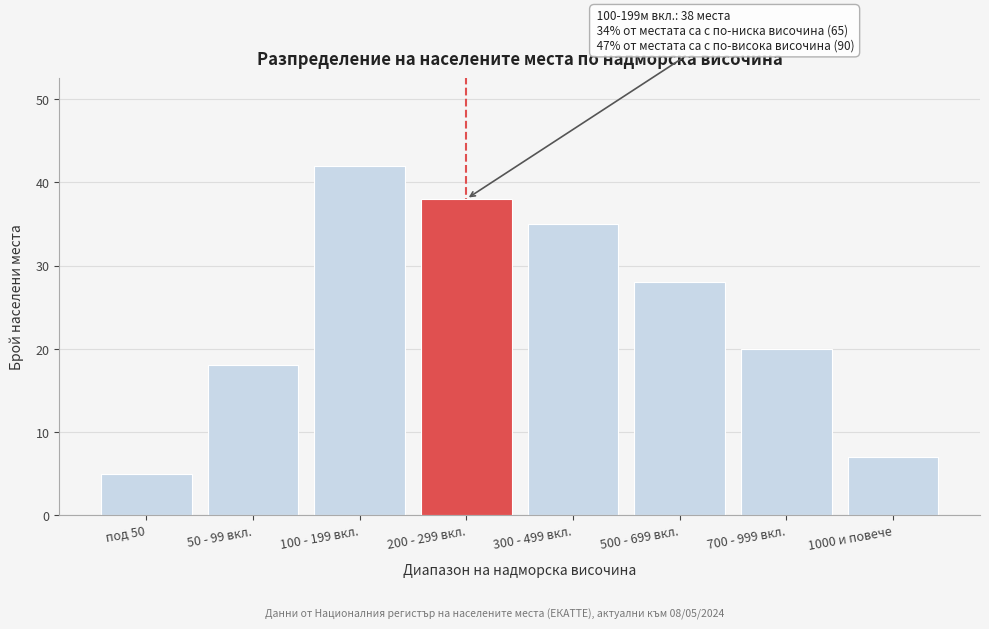

Reading left to right, extract all data points from this chart.

5	18	42	38	35	28	20	7